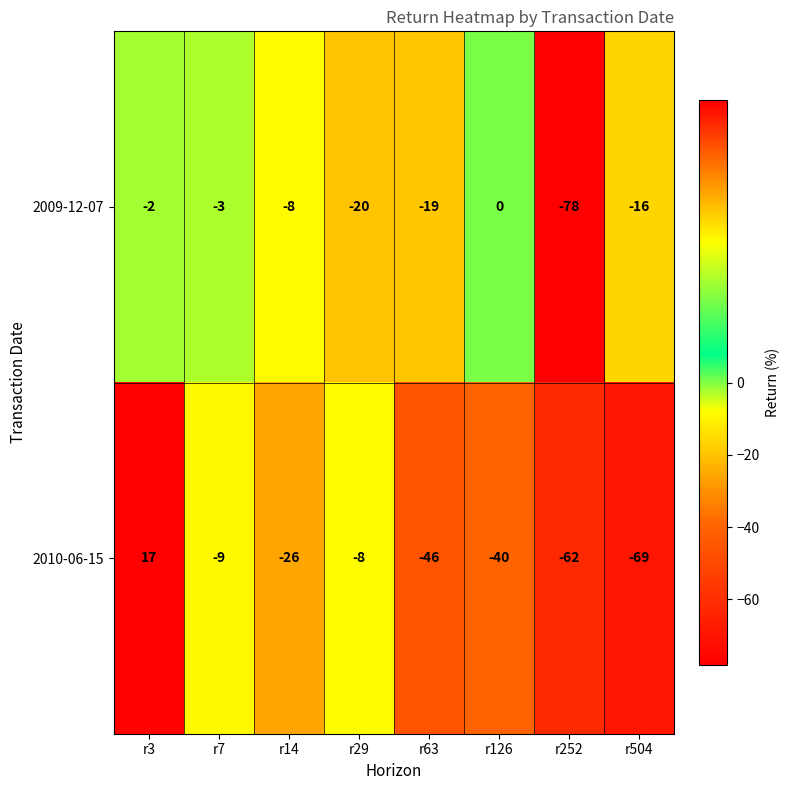

The 2010-06-15 series shows -15 at r7. True or false?

False